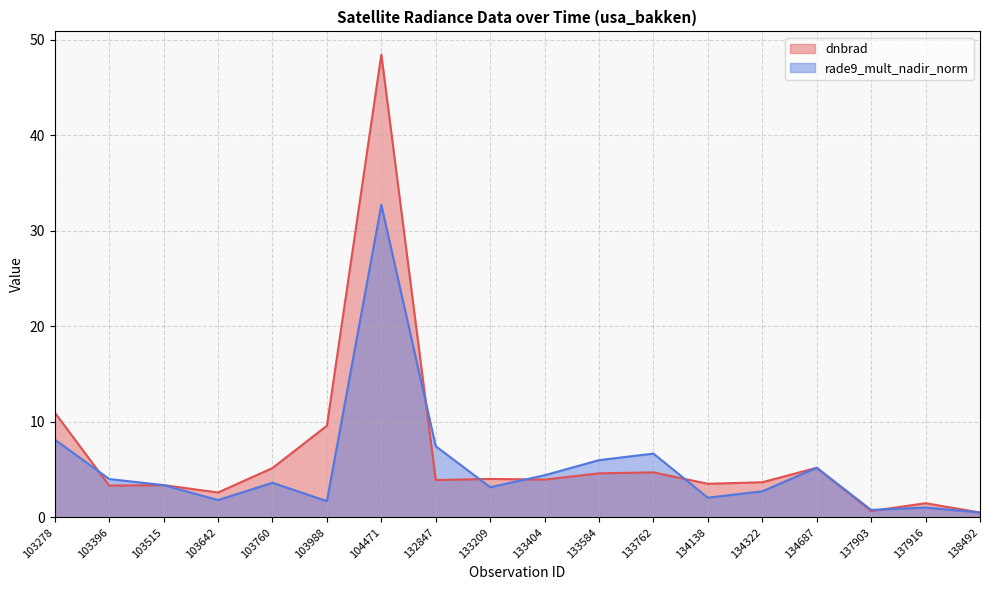

The value of rade9_mult_nadir_norm at 137903 is 0.3. True or false?

False